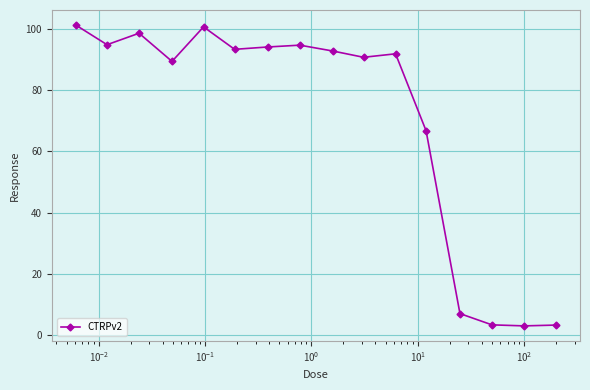

What is the average value?

70.3